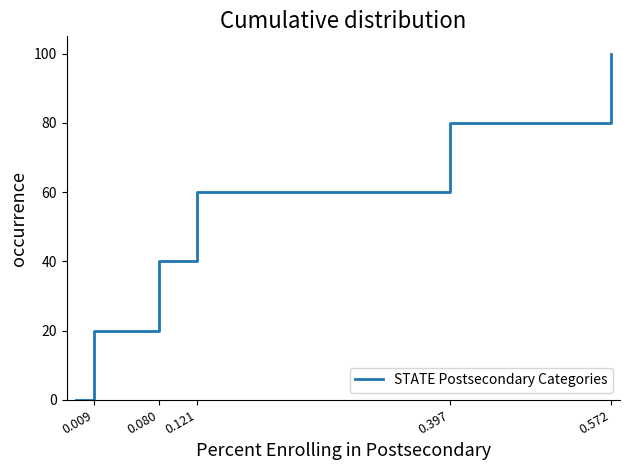

True or false: the data has more than 1 interior local peaks.

False